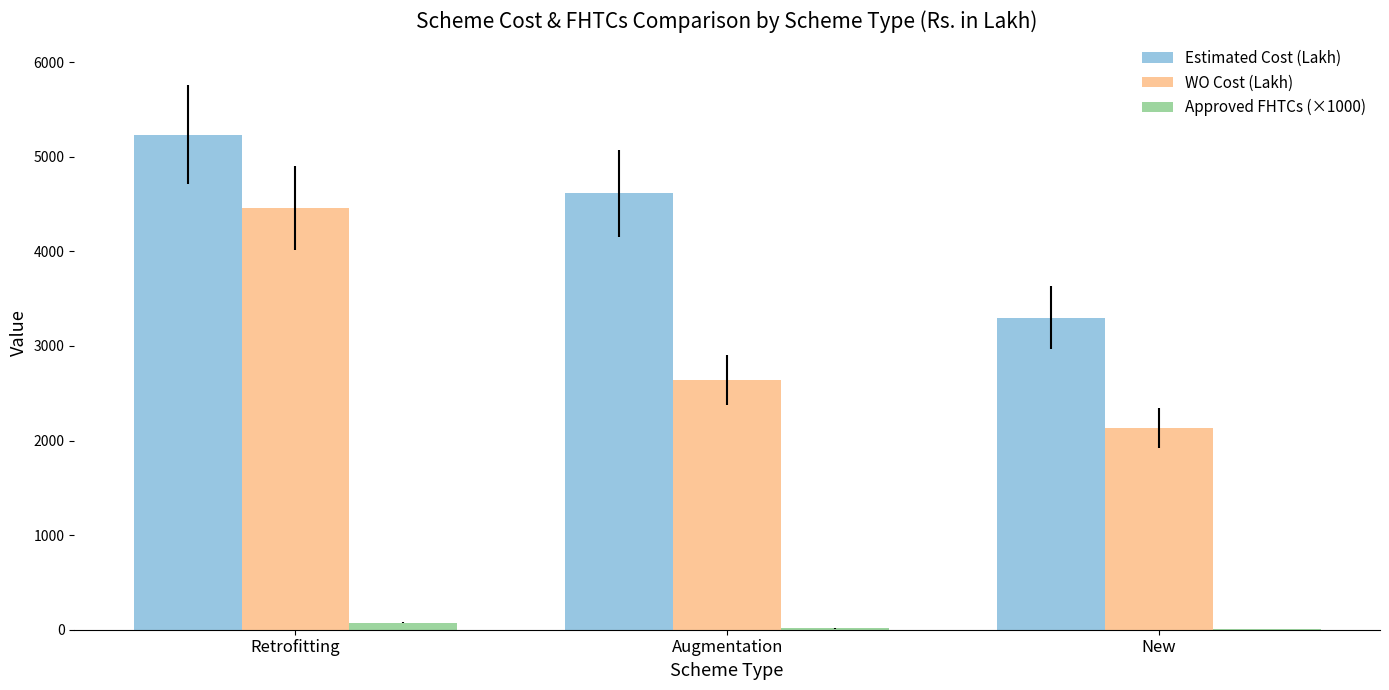

Between Augmentation and New, which series saw the biggest shift?

Estimated Cost (Lakh)